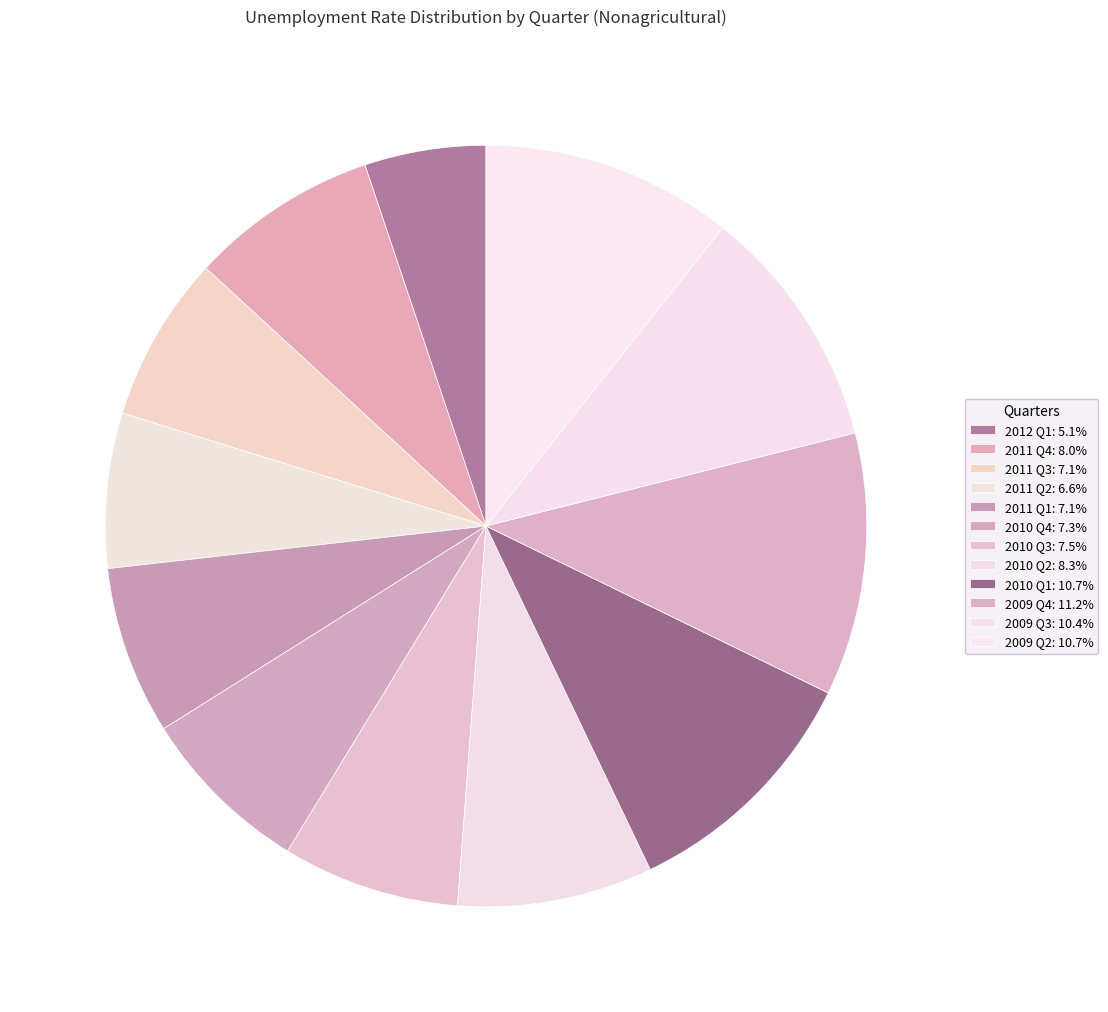

Which slice is the largest?

2009 Q4